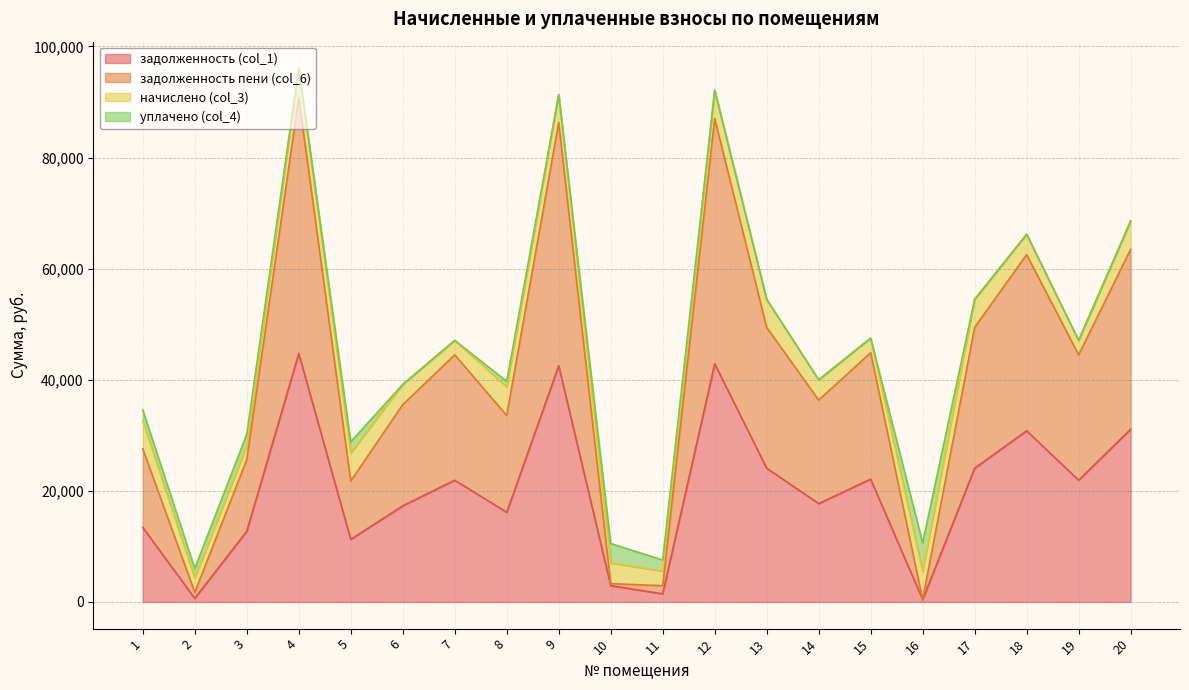

What is the smallest value displayed?

425.6